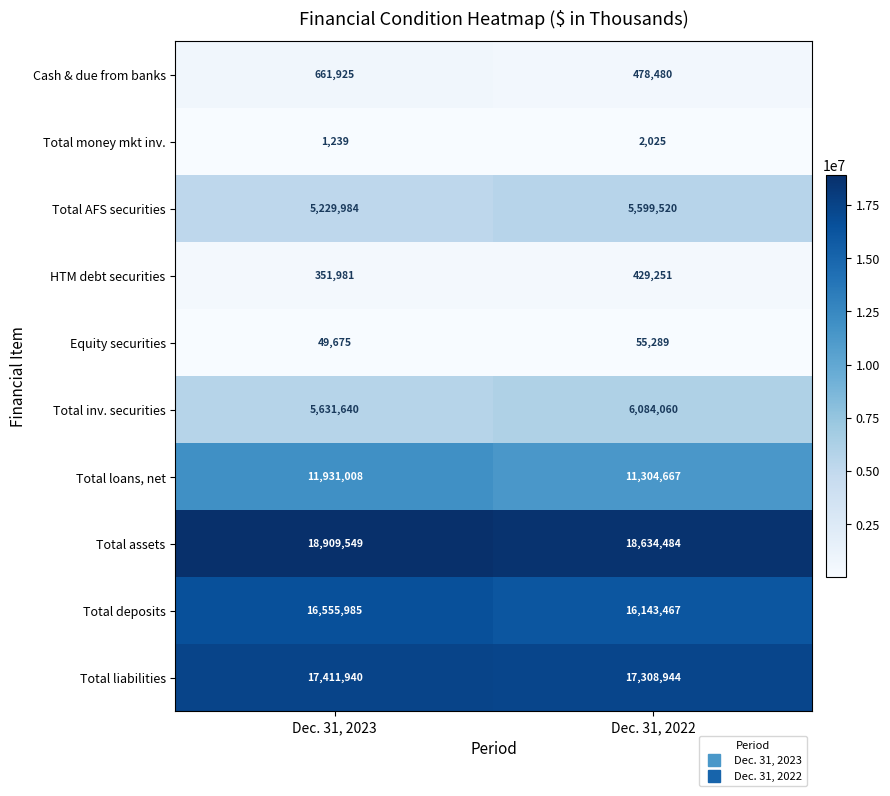

Reading left to right, what are all the values shown in this chart?

Cash & due from banks: 661925	478480
Total money mkt inv.: 1239	2025
Total AFS securities: 5229984	5599520
HTM debt securities: 351981	429251
Equity securities: 49675	55289
Total inv. securities: 5631640	6084060
Total loans, net: 11931008	11304667
Total assets: 18909549	18634484
Total deposits: 16555985	16143467
Total liabilities: 17411940	17308944